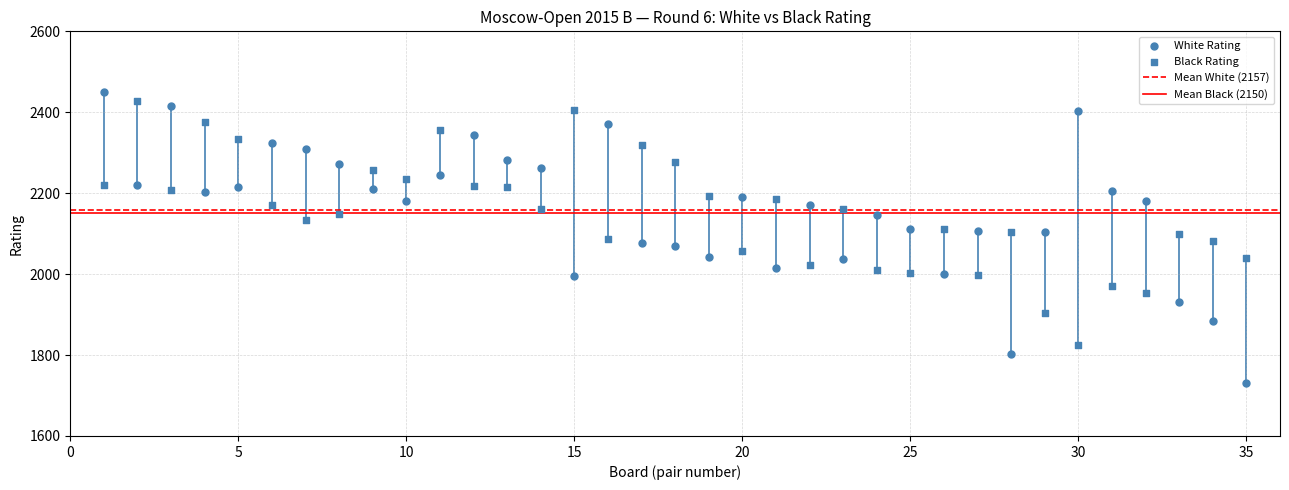

Count the number of points in this scatter plot.

70